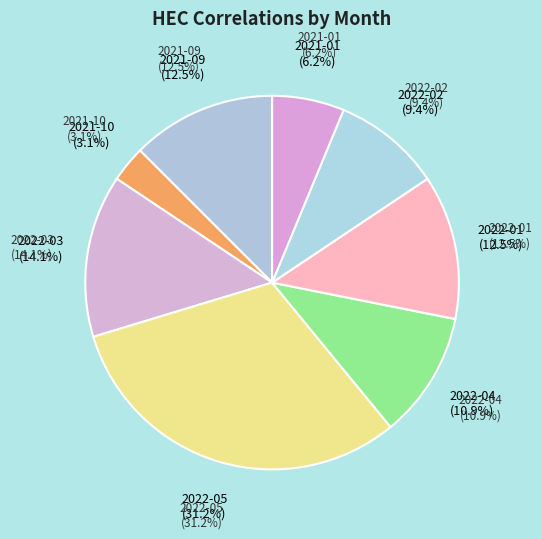

What is the change in value from 2022-05 to 2022-04?

-13